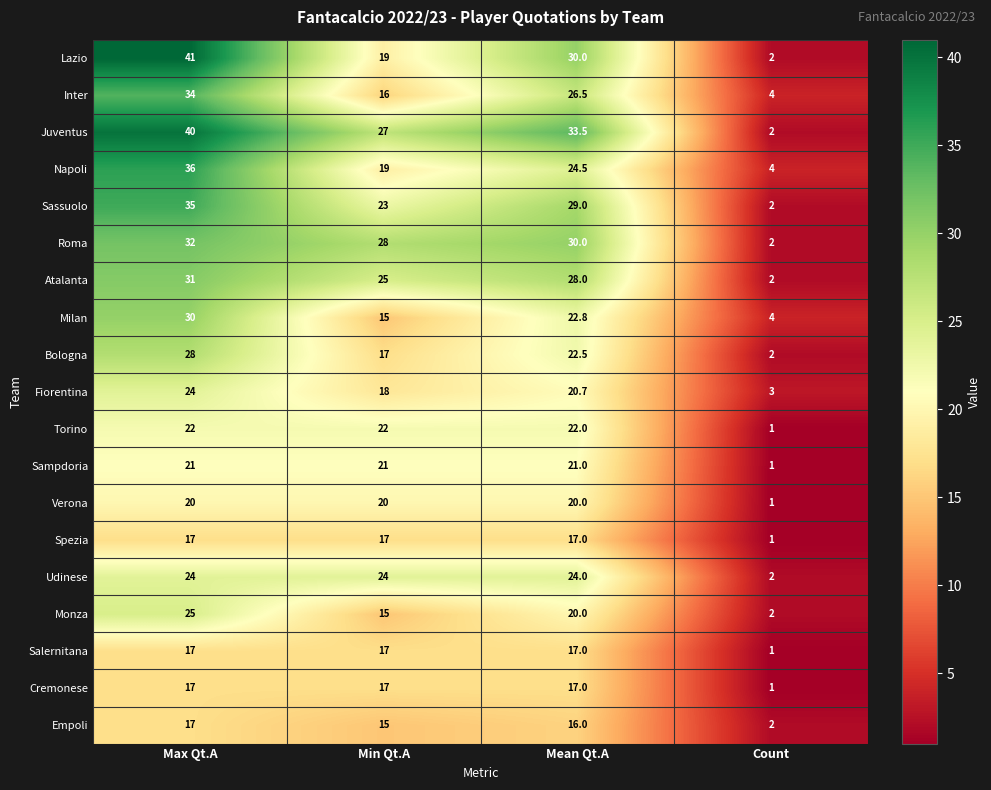

What is the difference between the highest and lowest values at Min Qt.A?

13.0